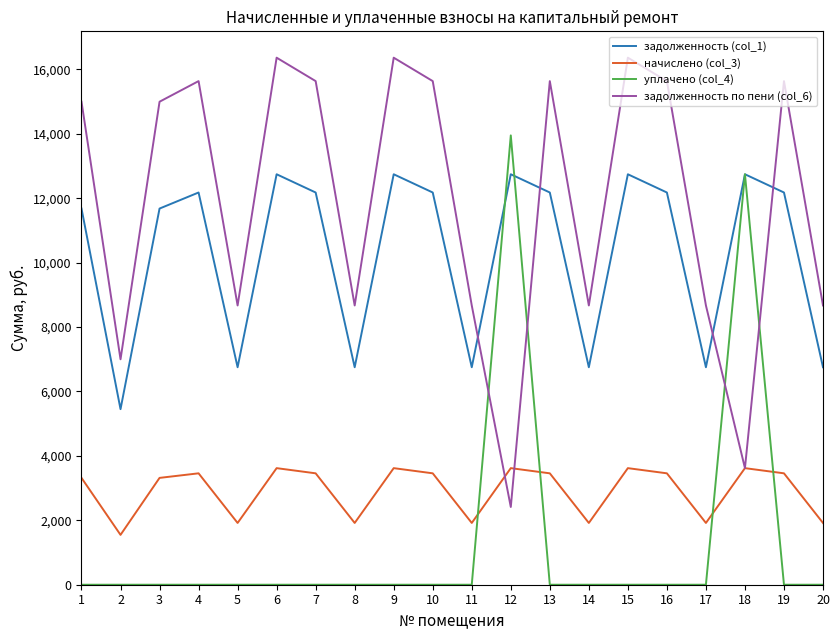

How many categories are shown in the chart?

20